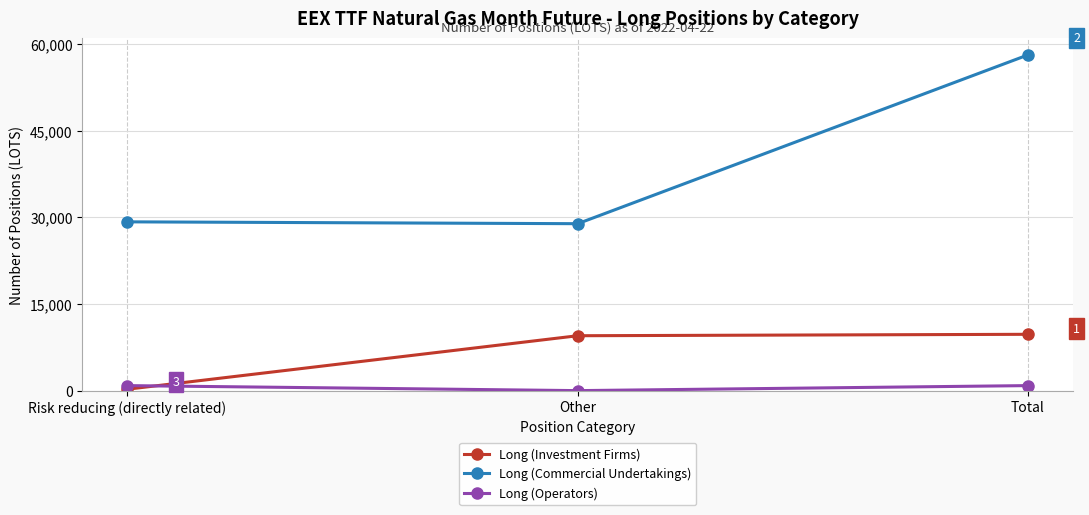

The value of Long (Investment Firms) at Total is 3561. True or false?

False